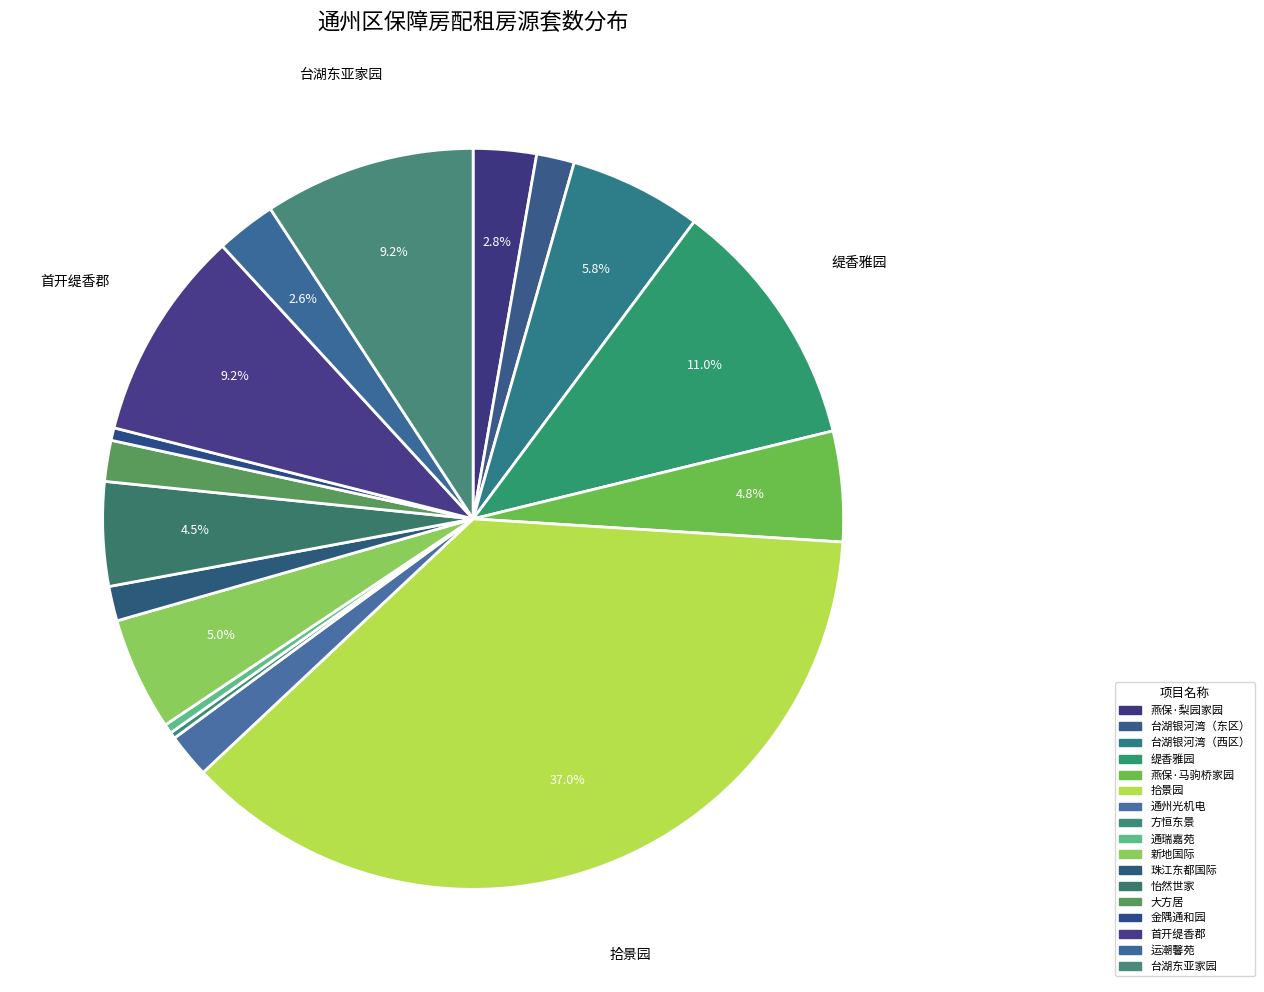

Rank the categories by value from lowest to highest.

方恒东景, 通瑞嘉苑, 金隅通和园, 珠江东都国际, 台湖银河湾（东区）, 大方居, 通州光机电, 运潮馨苑, 燕保·梨园家园, 怡然世家, 燕保·马驹桥家园, 新地国际, 台湖银河湾（西区）, 首开缇香郡, 台湖东亚家园, 缇香雅园, 拾景园